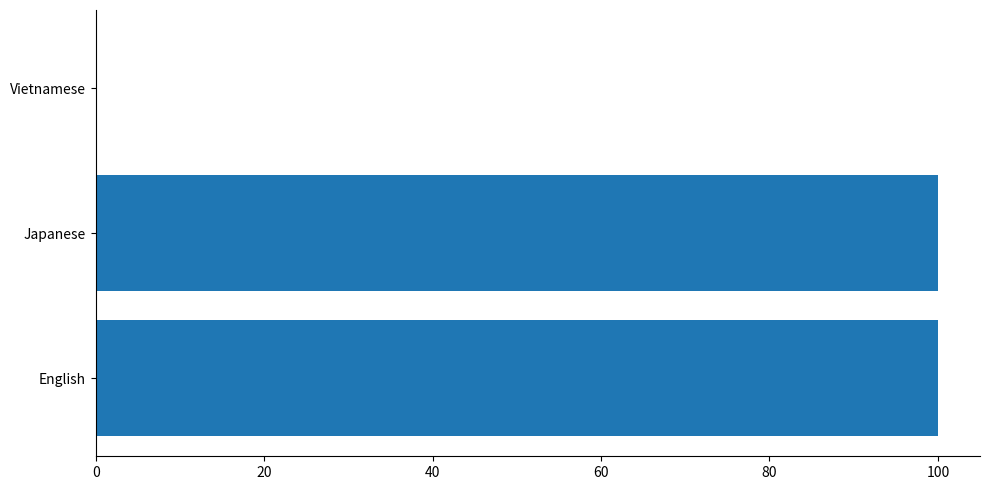

What is the greatest value displayed?

100